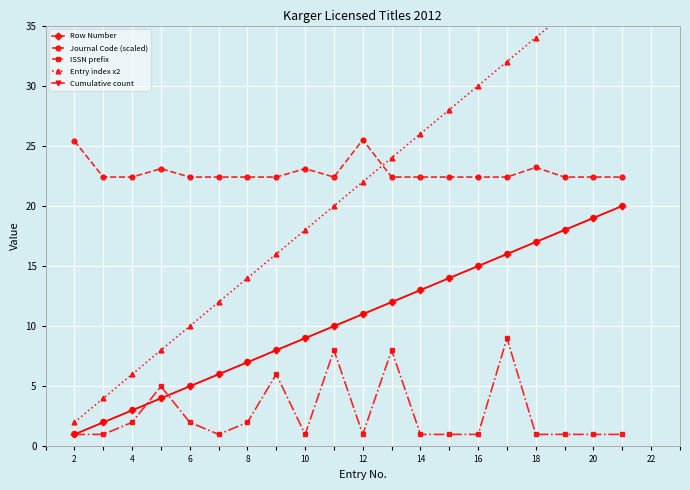

What is the difference between the maximum and minimum values in the ISSN prefix series?

8.0